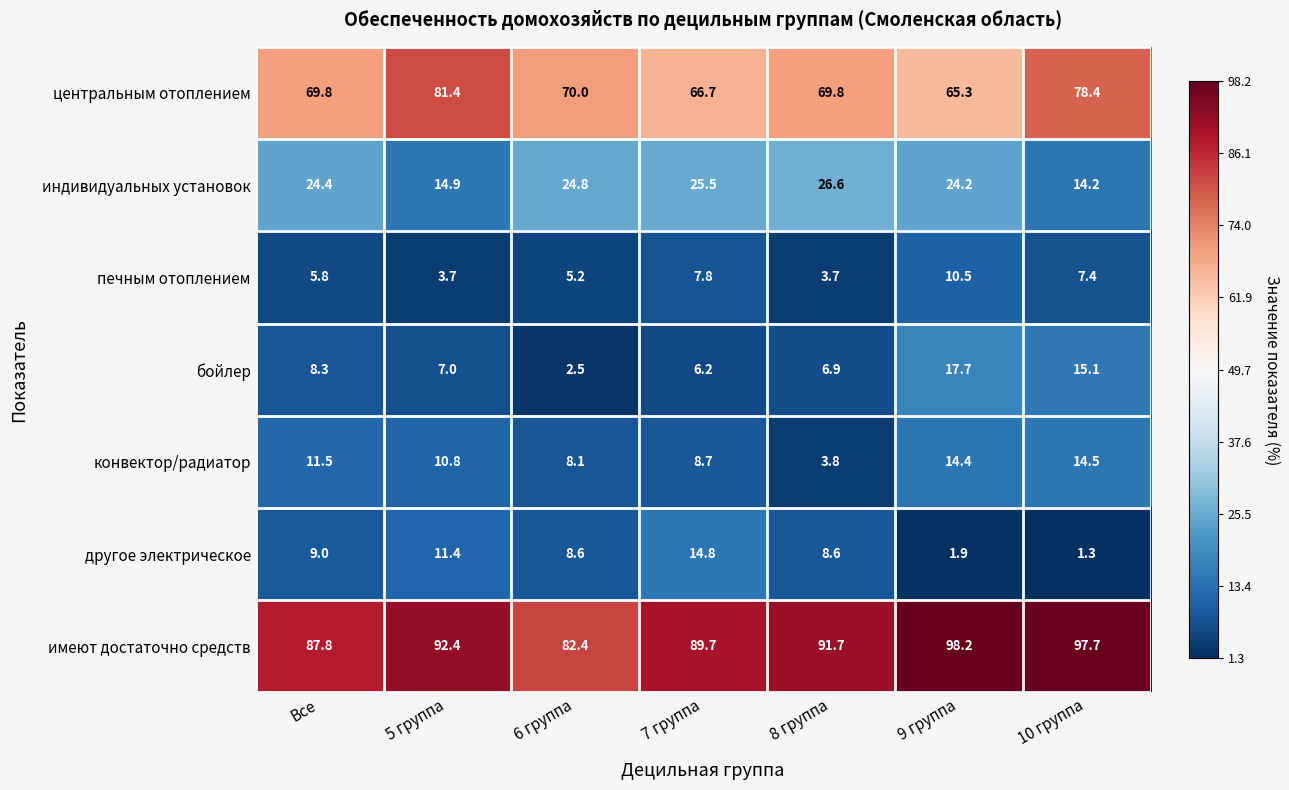

What is the sum of the центральным отоплением values at 6 группа and 7 группа?

136.7